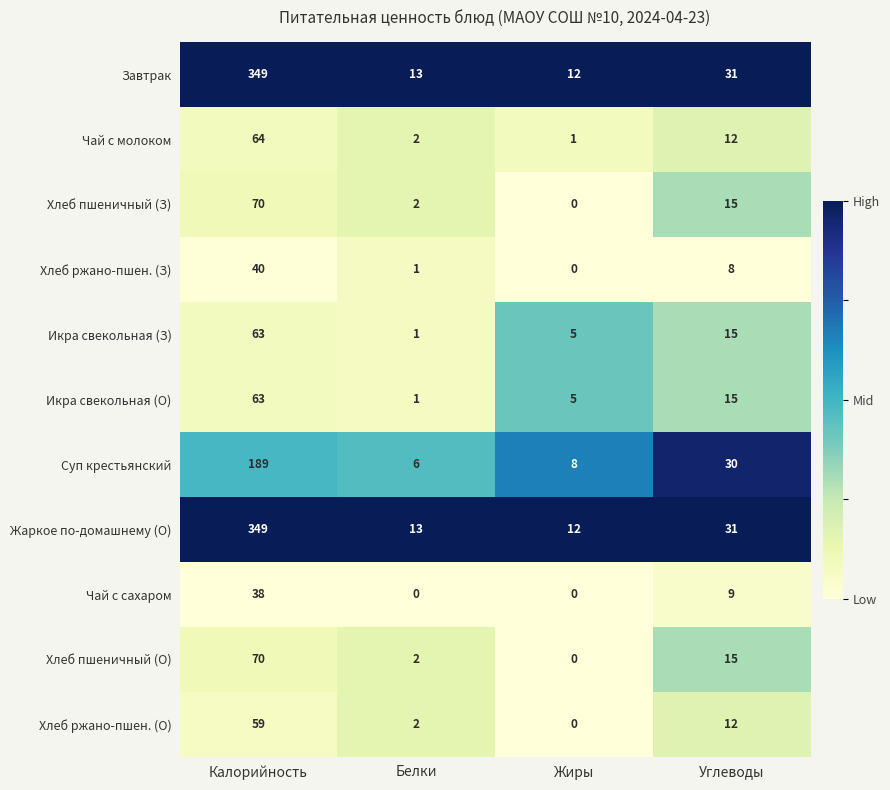

What is the greatest value displayed?

349